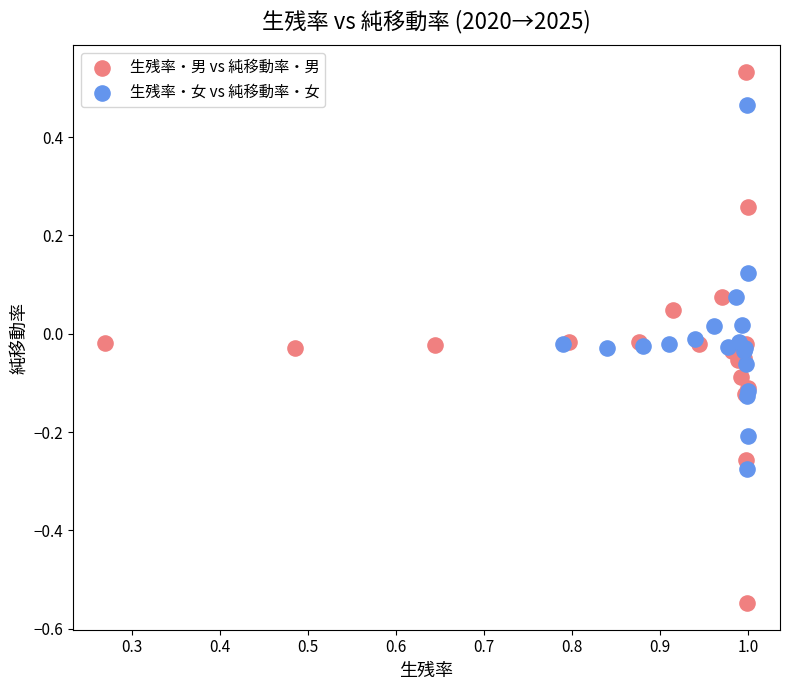

Which series has the largest Y range (max minus min)?

生残率・男 vs 純移動率・男